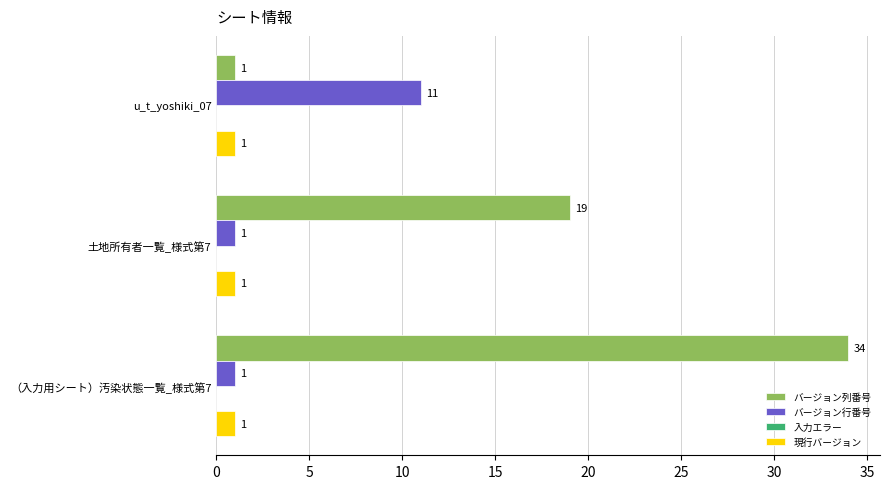

At which category is the sum across all series the highest?

（入力用シート）汚染状態一覧_様式第7